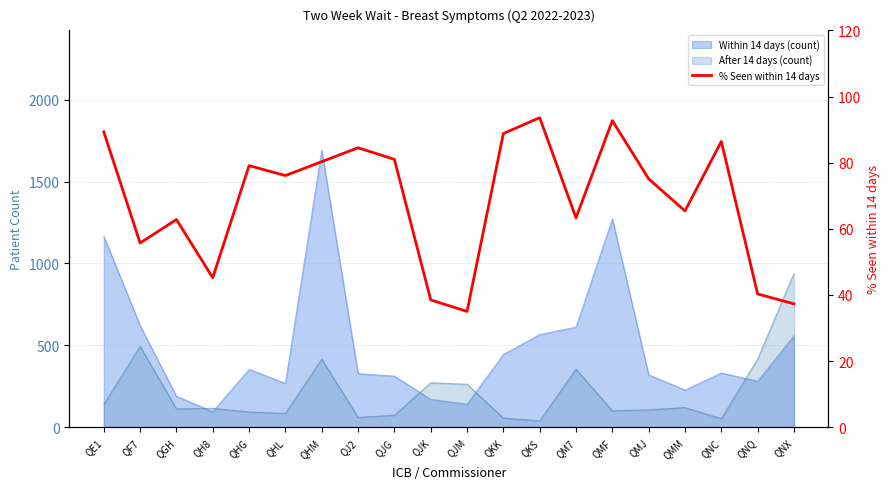

What is the value of the 14th point from the left?

63.3